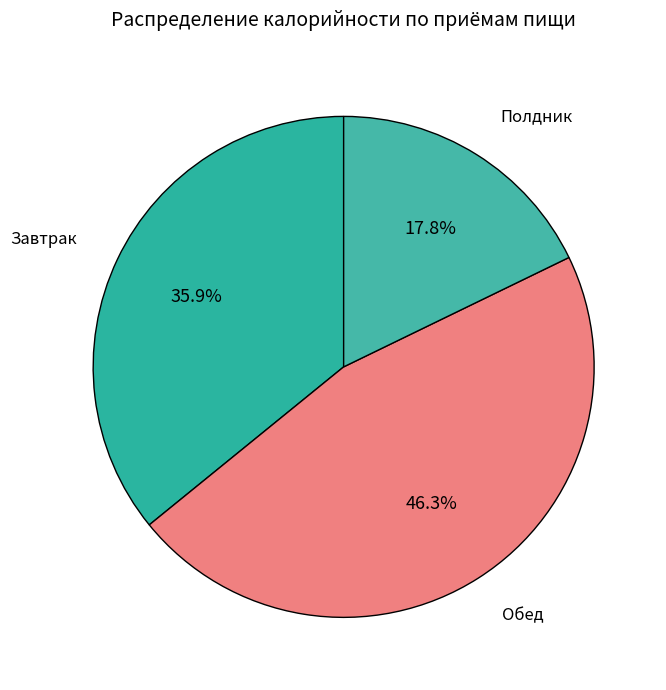

Combined, what portion of the pie is Полдник and Обед?

64.1%